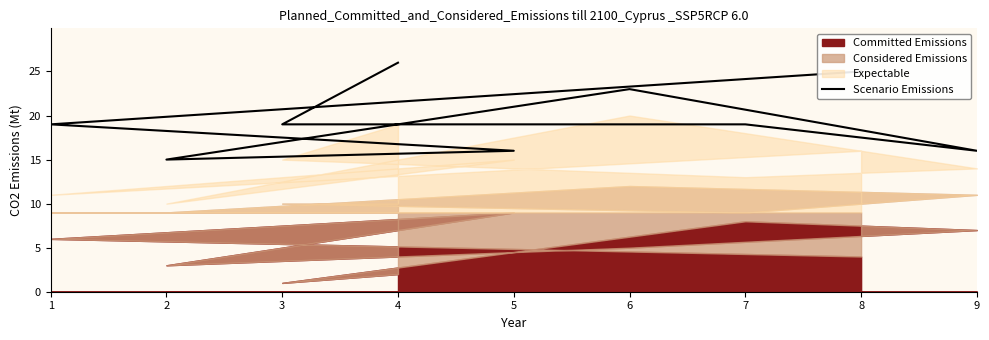

What is the sum of the values at 1 and 6?

42